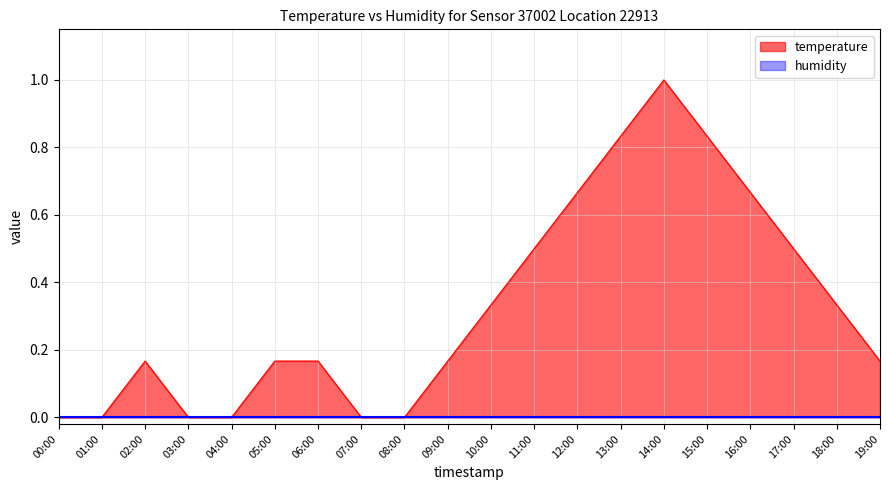

What is the change in value from 04:00 to 06:00?

+0.2